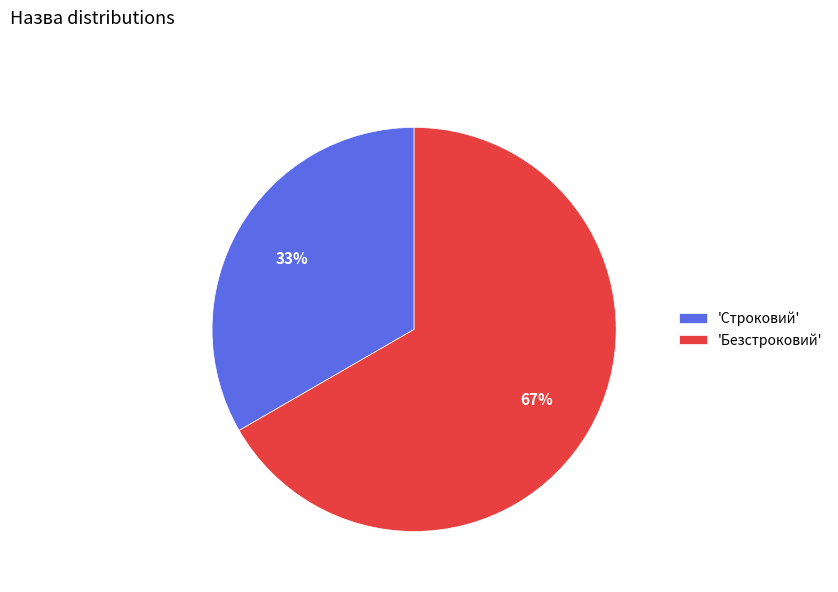

True or false: 'Строковий' accounts for 25% of the total.

False